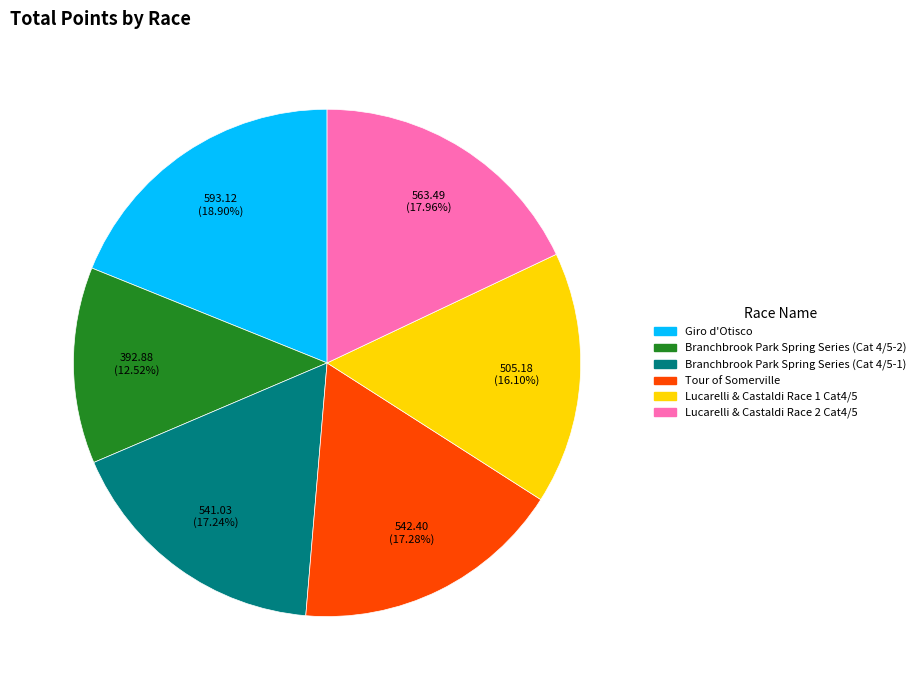

How many slices are in this pie chart?

6